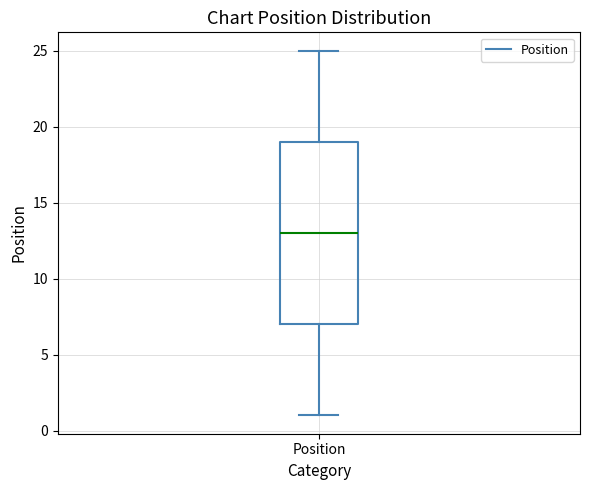

Read this box plot against the y-axis: the position of the median line, the range covered by the box, and the ends of both whiskers. The values are not printed on the chart, so give them approximately, as read against the axis.

median 13, box 7 to 19, whiskers 1 to 25